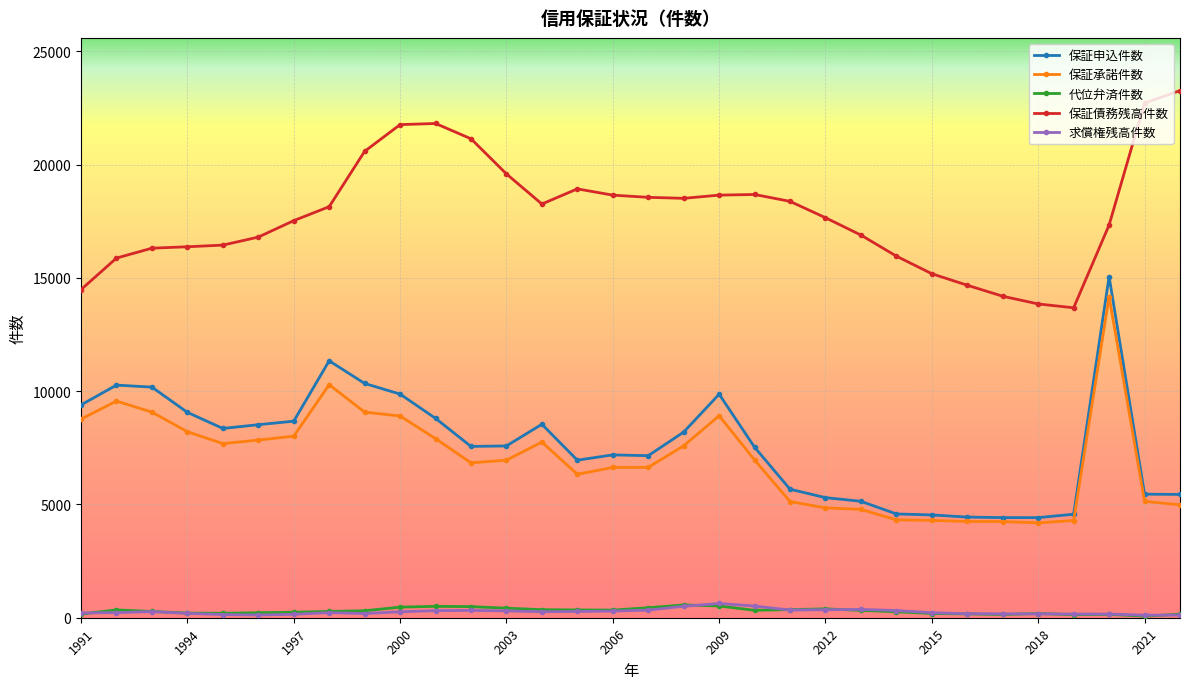

What is the maximum value for 代位弁済件数?

565